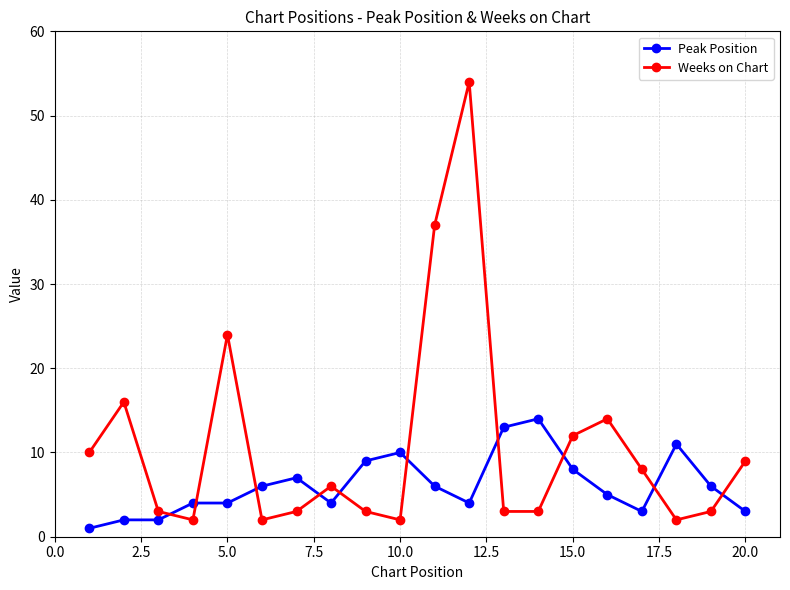

How many intersections are there between Peak Position and Weeks on Chart?

10